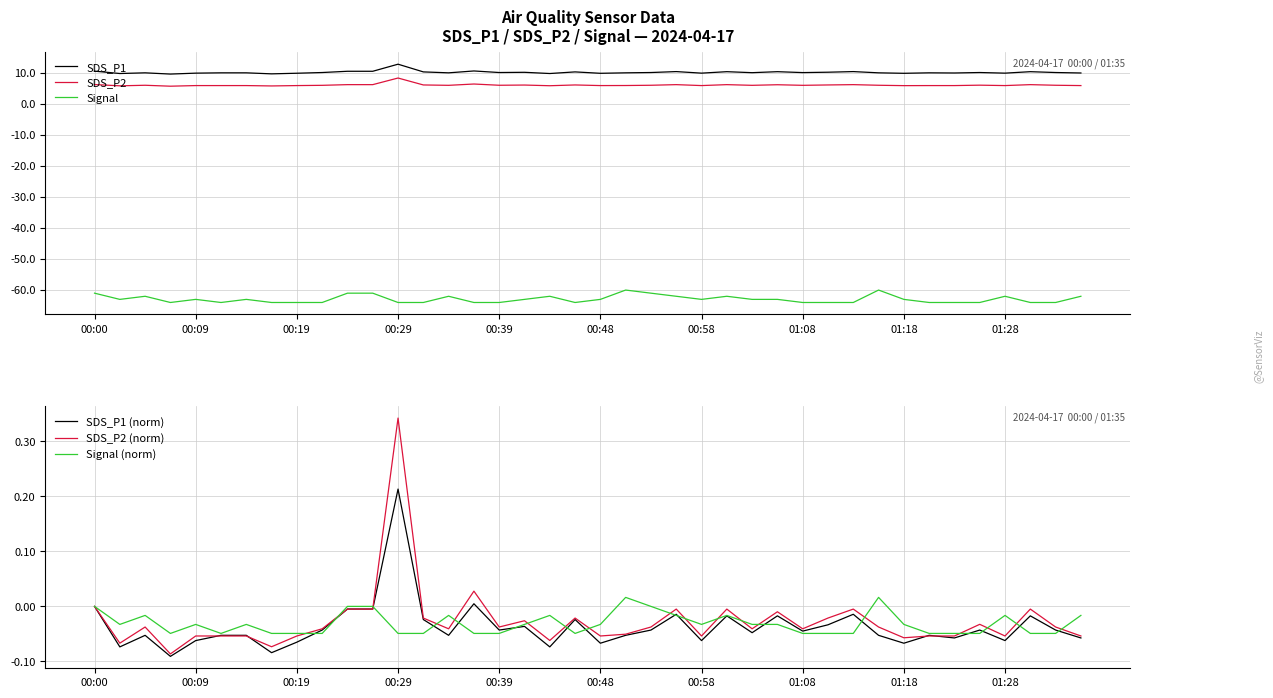

At which label does SDS_P2 (norm) reach its peak?

00:29